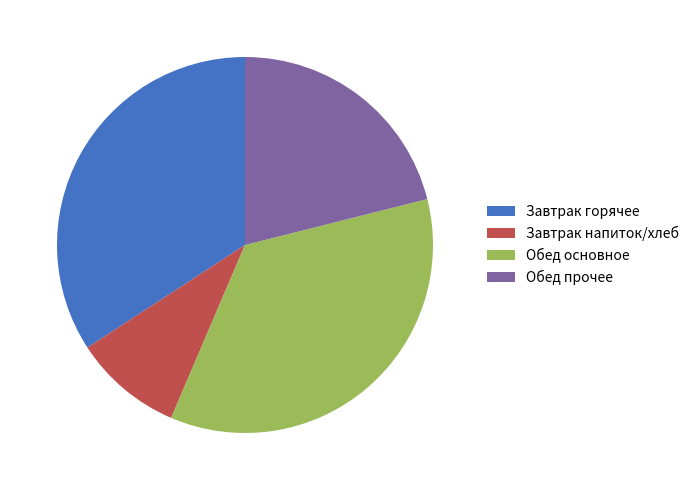

Which category has the biggest portion of the pie?

Обед основное